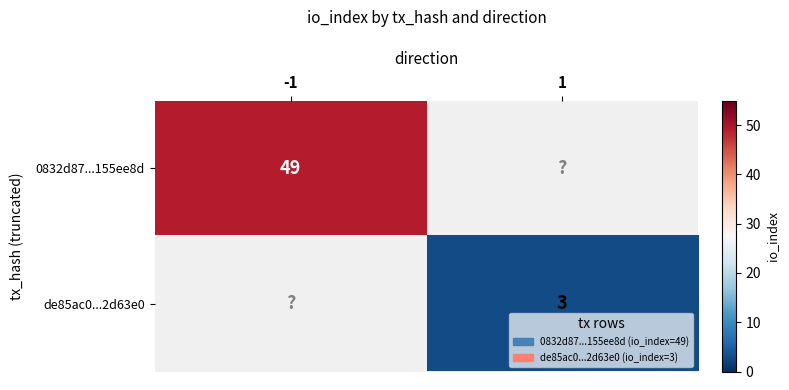

Is it true that 0832d87...155ee8d equals 49 at -1?

True